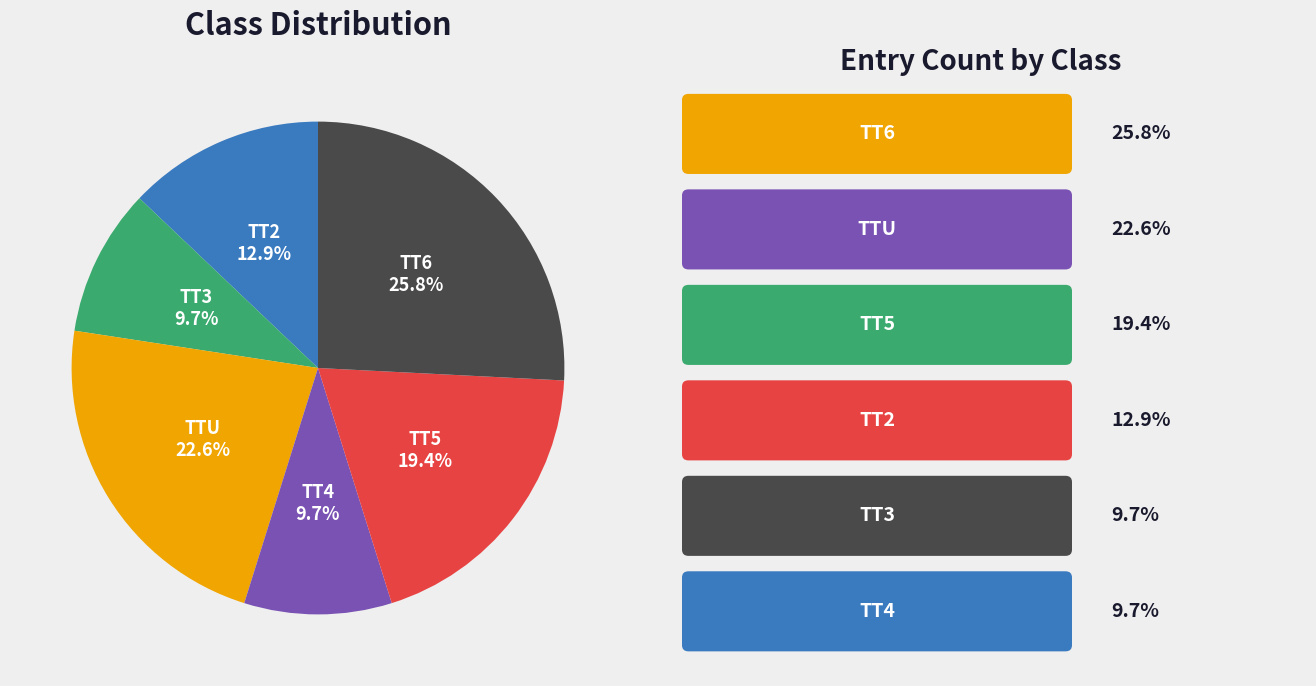

Does any single category account for the majority?

No